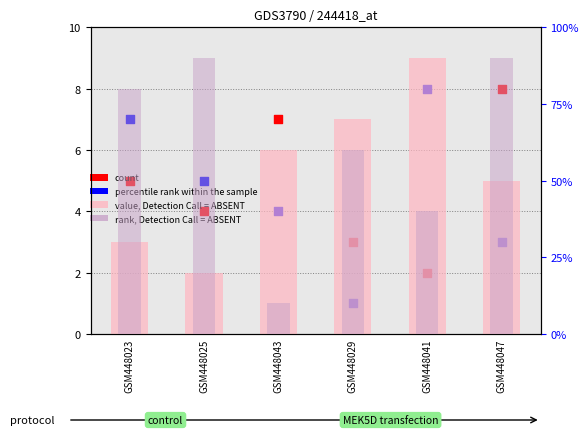

Which series has the widest spread of Y values?

rank, Detection Call = ABSENT